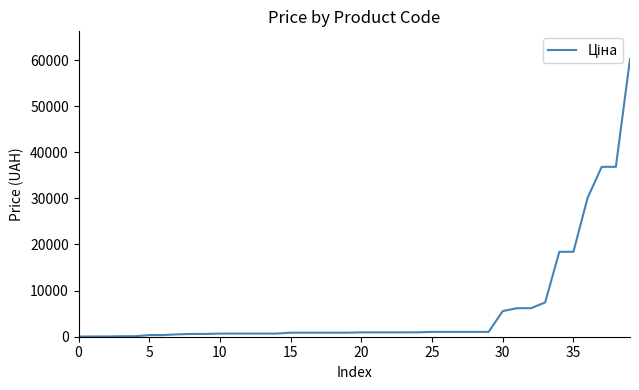

What is the maximum value shown in the chart?

60205.6